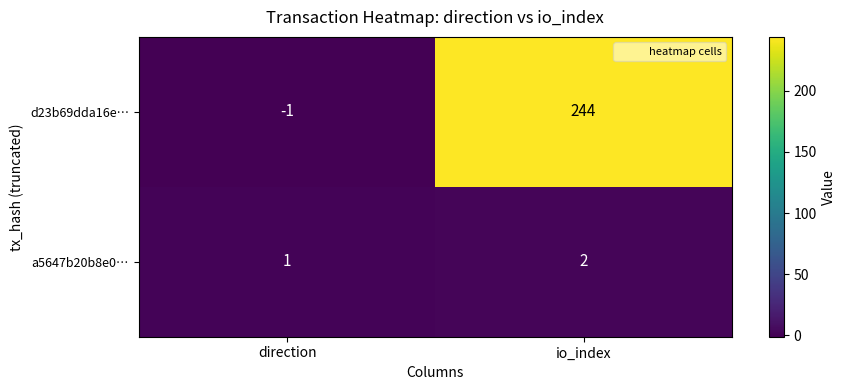

Which label corresponds to the largest value in the chart?

io_index